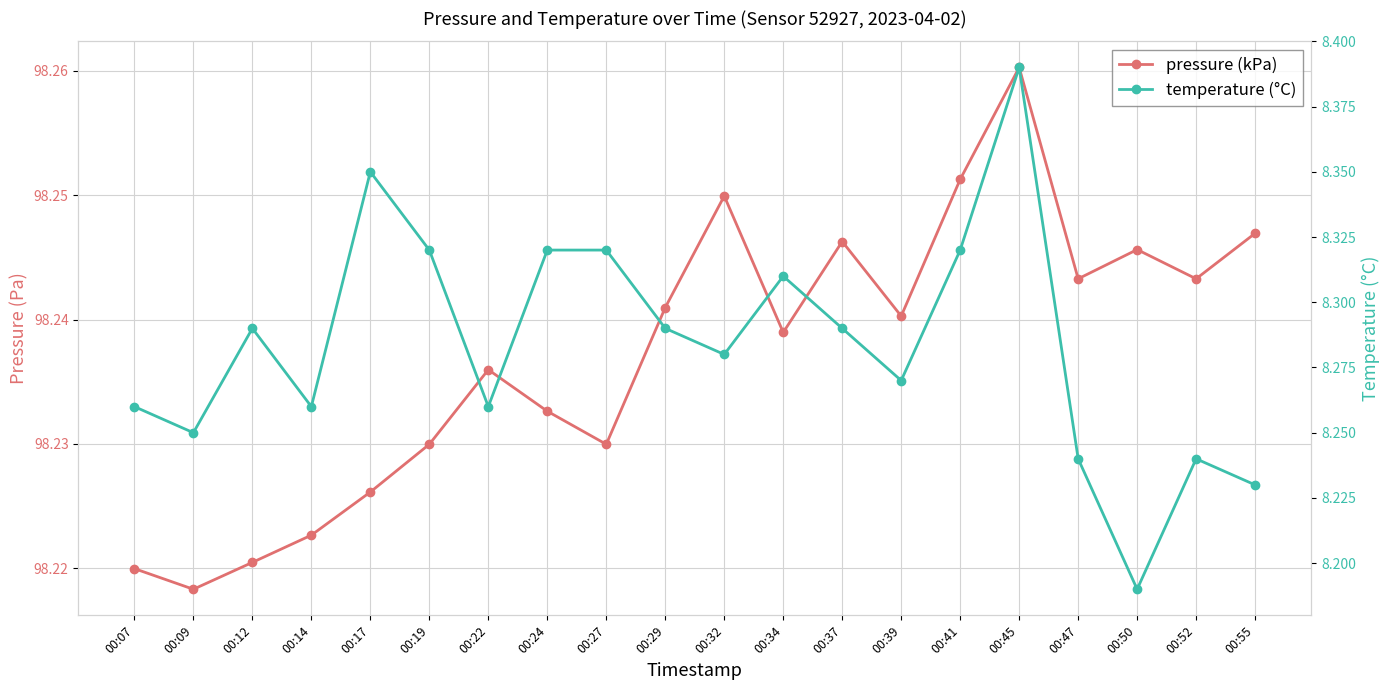

Is it true that temperature (°C) equals 14.8 at 00:41?

False